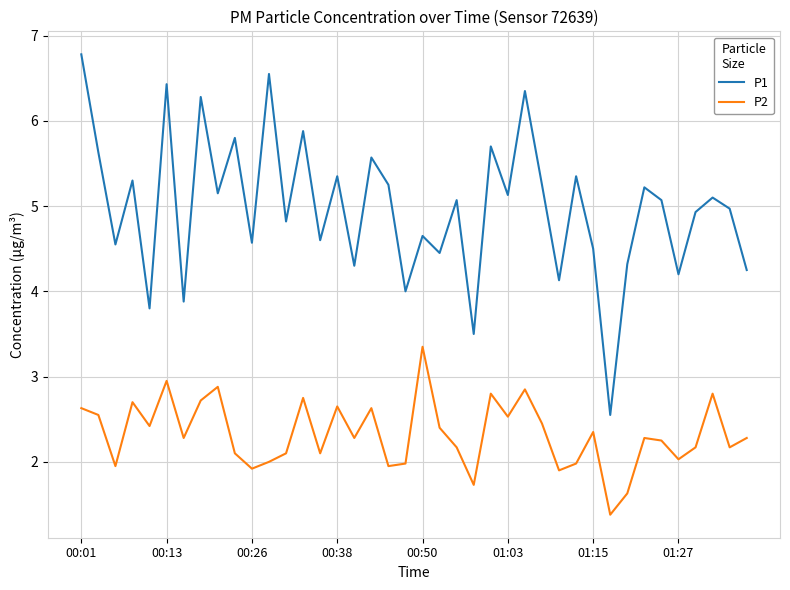

What is the highest value of the P1 series?

6.8